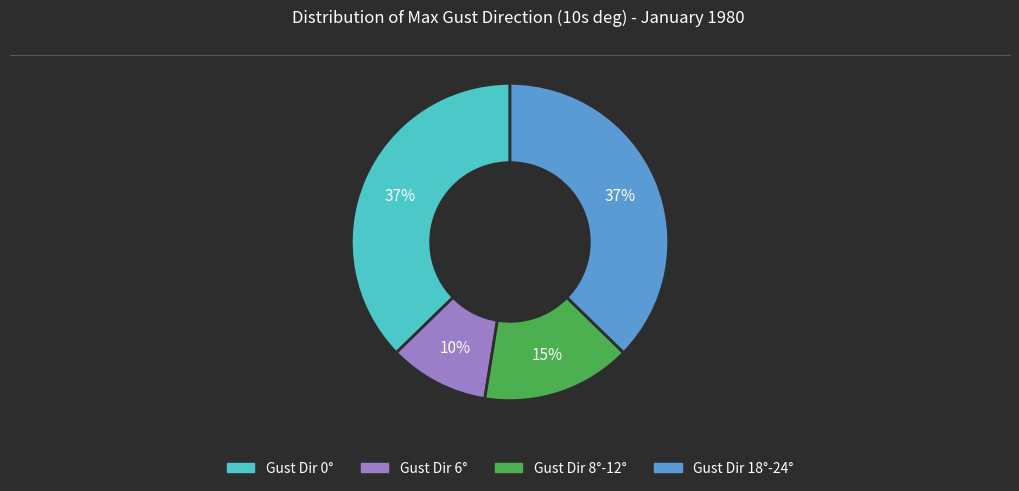

Is there a majority slice in this chart?

No